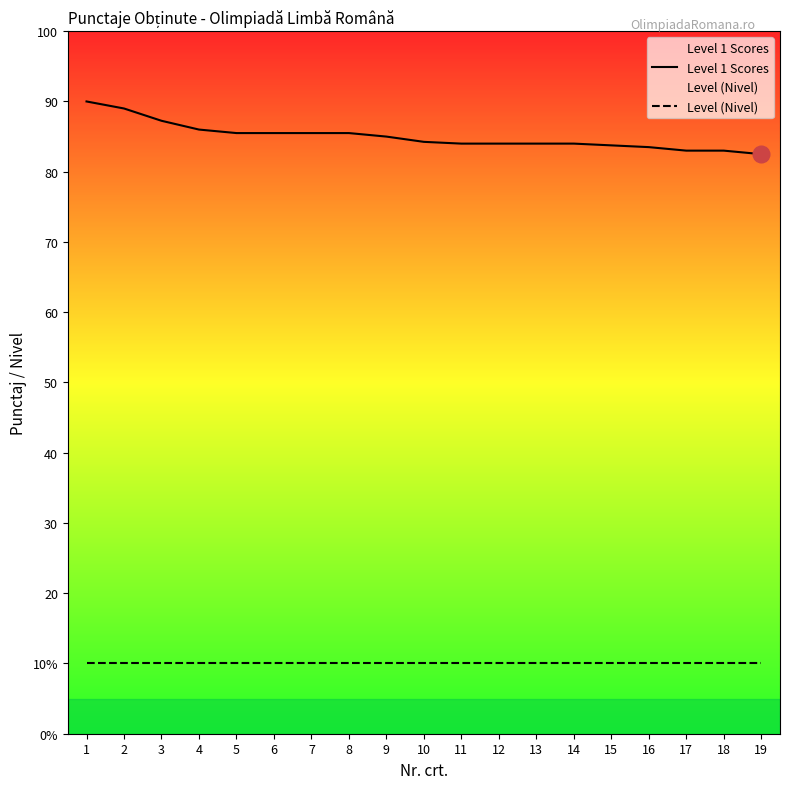

True or false: Level (Nivel) has more than 1 interior local peaks.

False